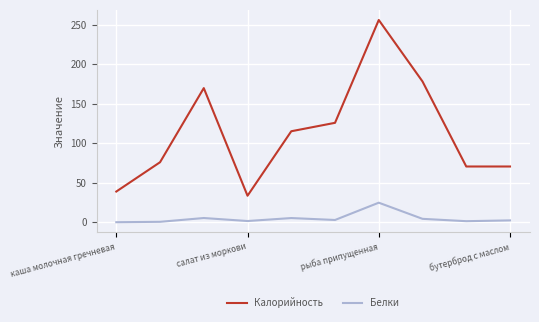

What is the minimum value for Калорийность?

33.6